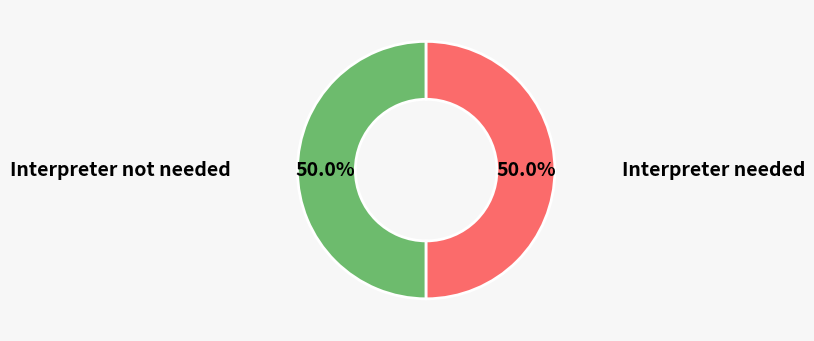

Is the sum of Interpreter needed and Interpreter not needed greater than half?

Yes